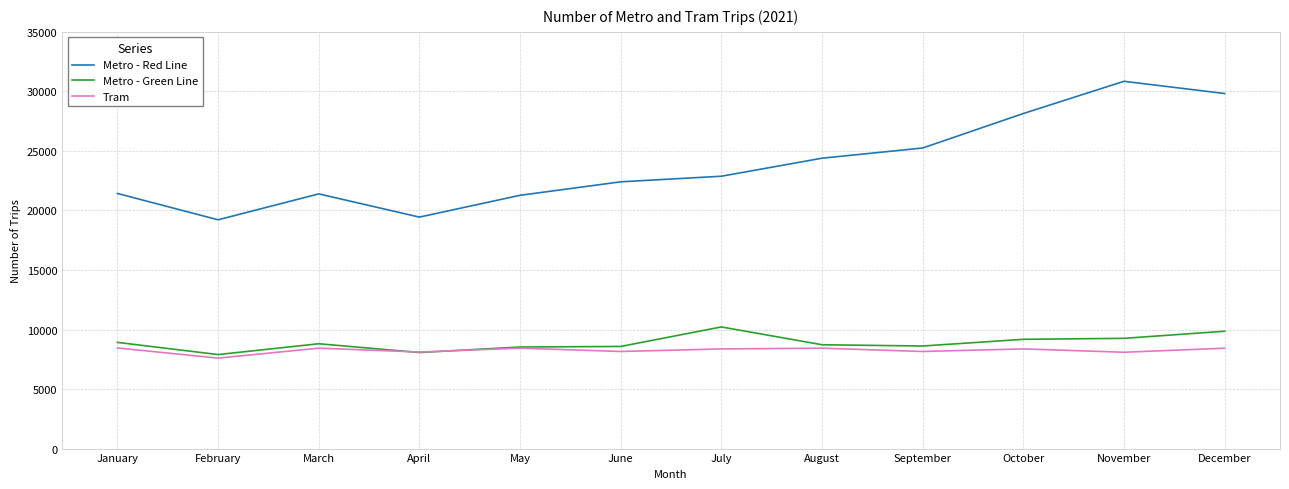

What value does the Metro - Red Line series have at October?

28141